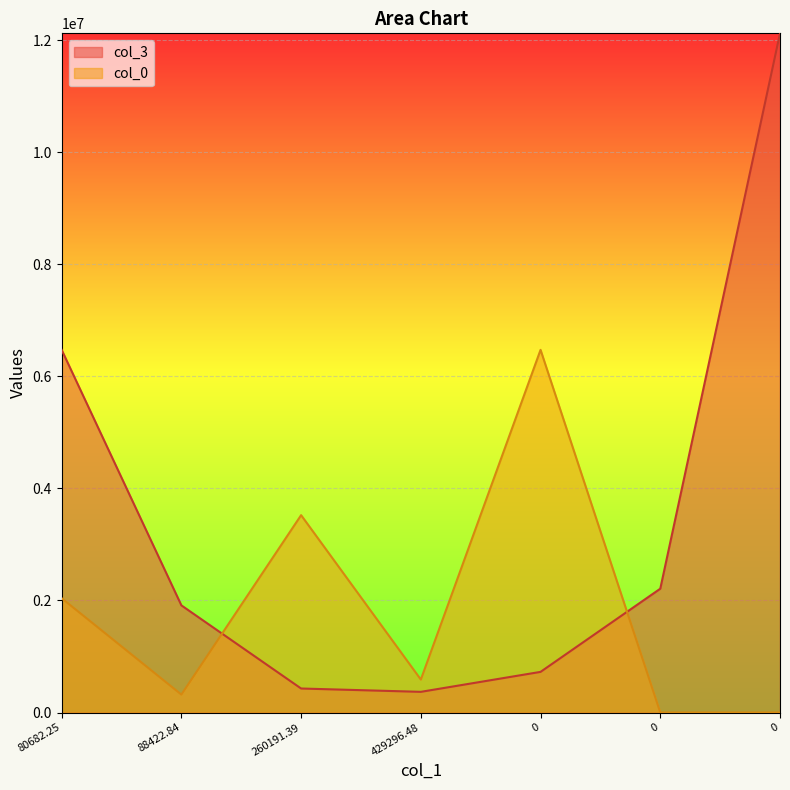

Is it true that col_0 equals 2760314.6 at 80682.25?

False